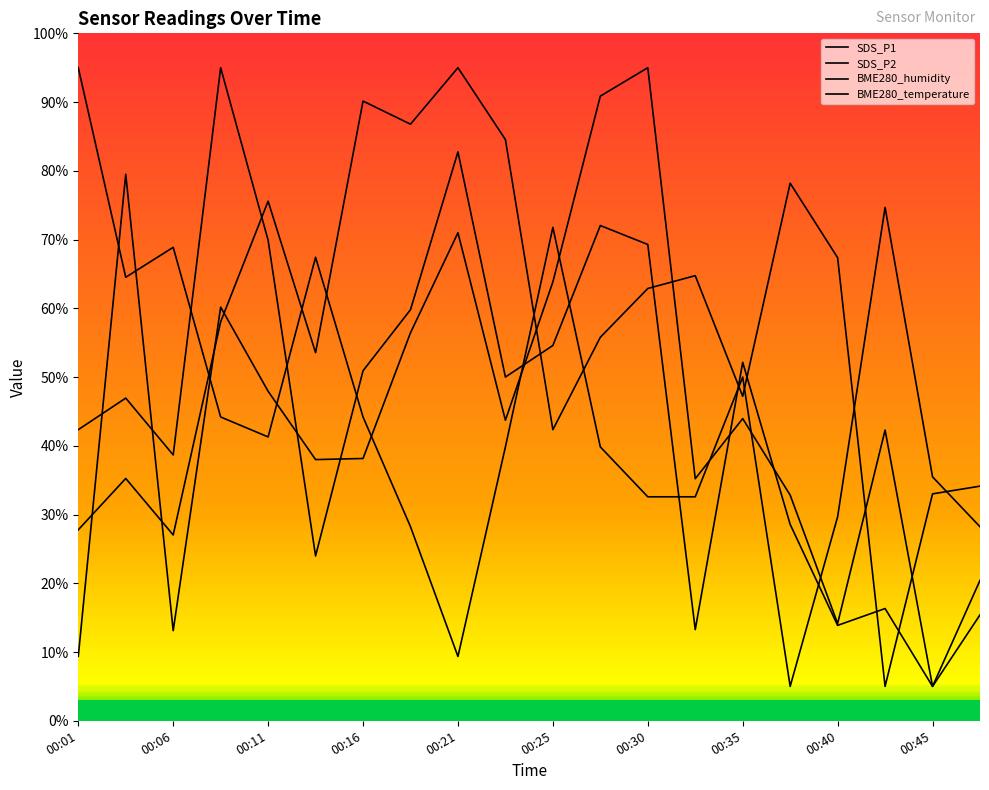

Which series has the largest range (max minus min)?

SDS_P1